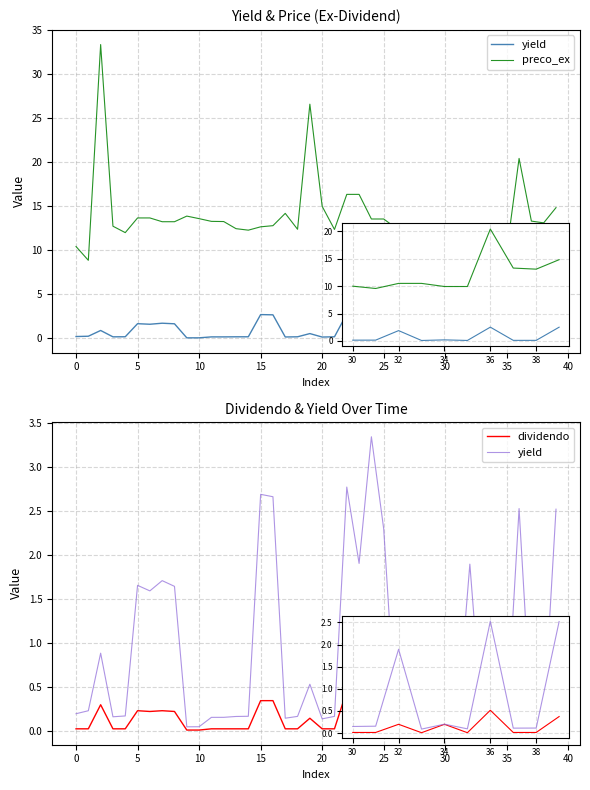

True or false: yield and preco_ex cross at least once.

False